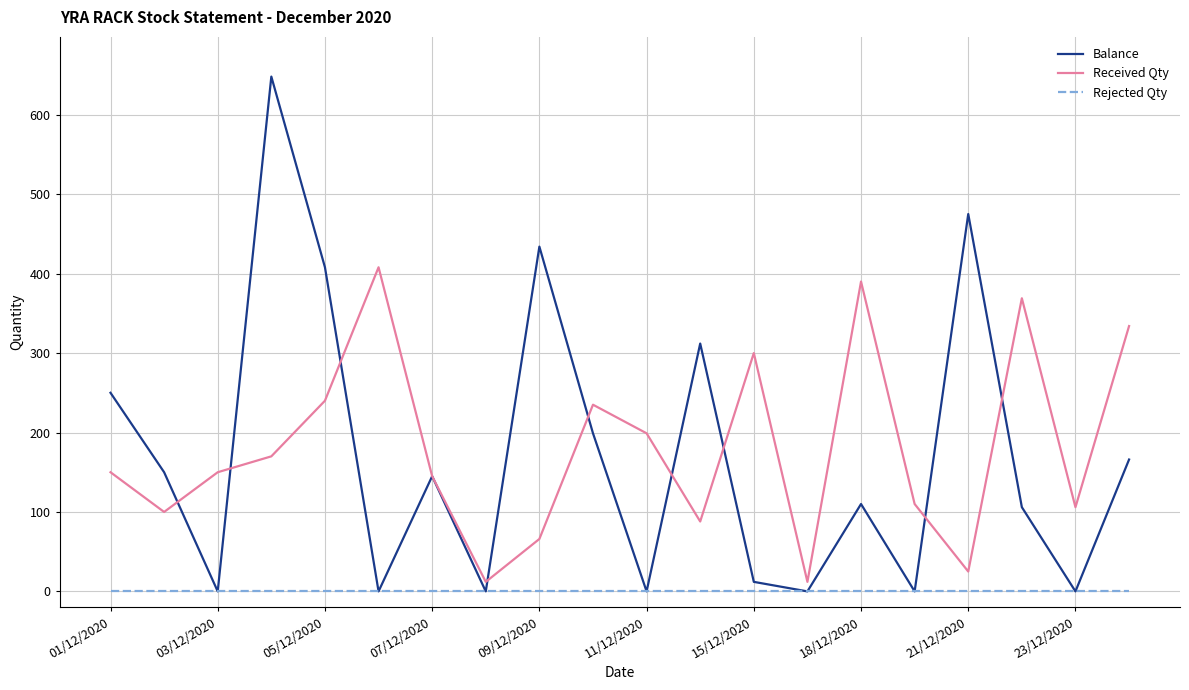

How many categories are shown in the chart?

20